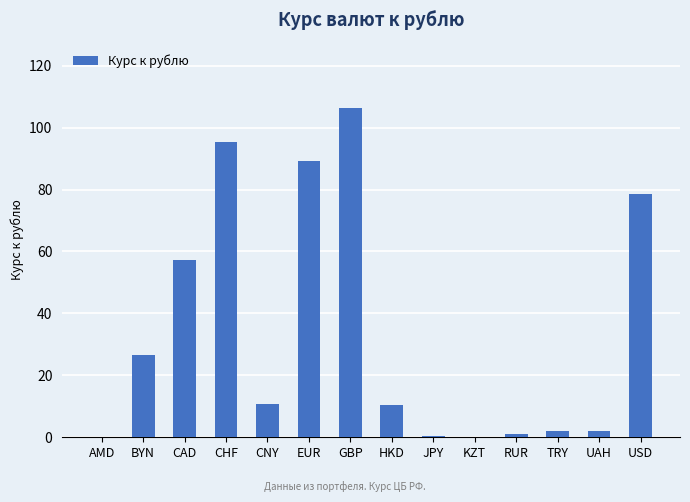

How many categories are shown in the chart?

14